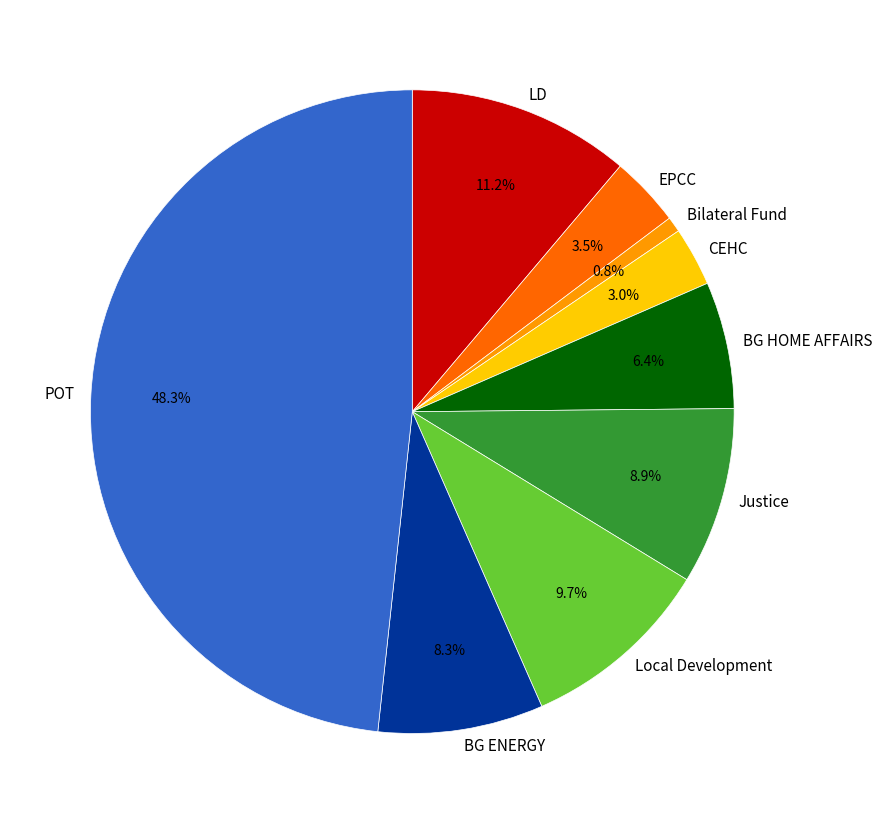

Does BG HOME AFFAIRS account for over 50% of the chart?

No